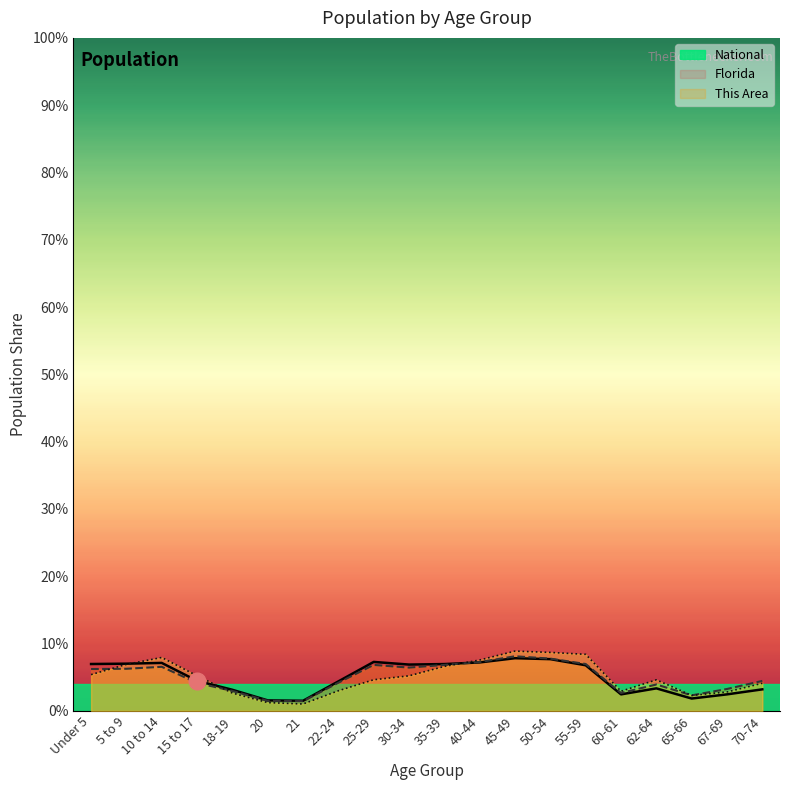

Between which two adjacent categories do Florida and National first intersect?

35-39 and 40-44